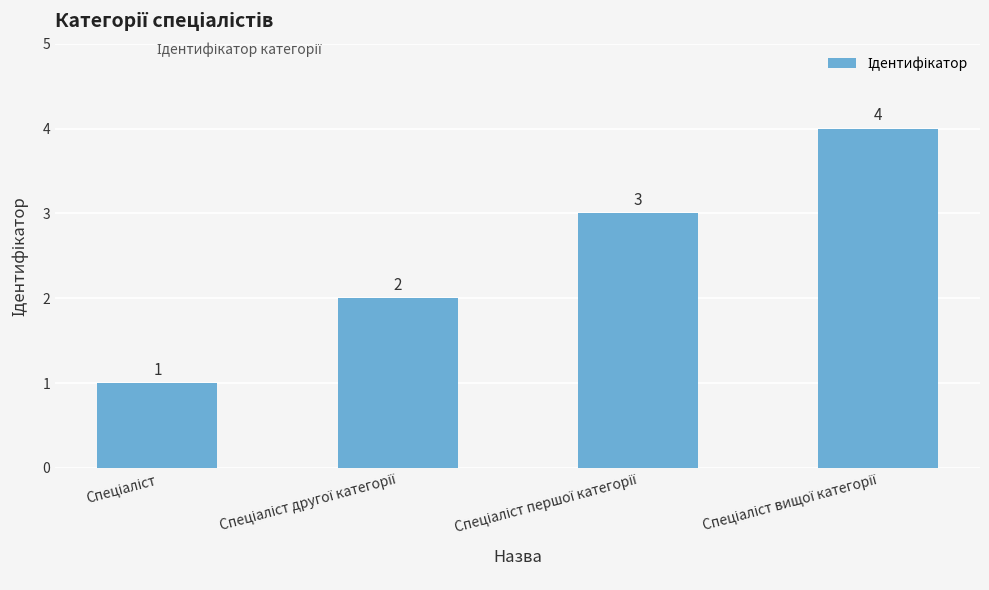

What is the value of the 2nd bar from the left?

2